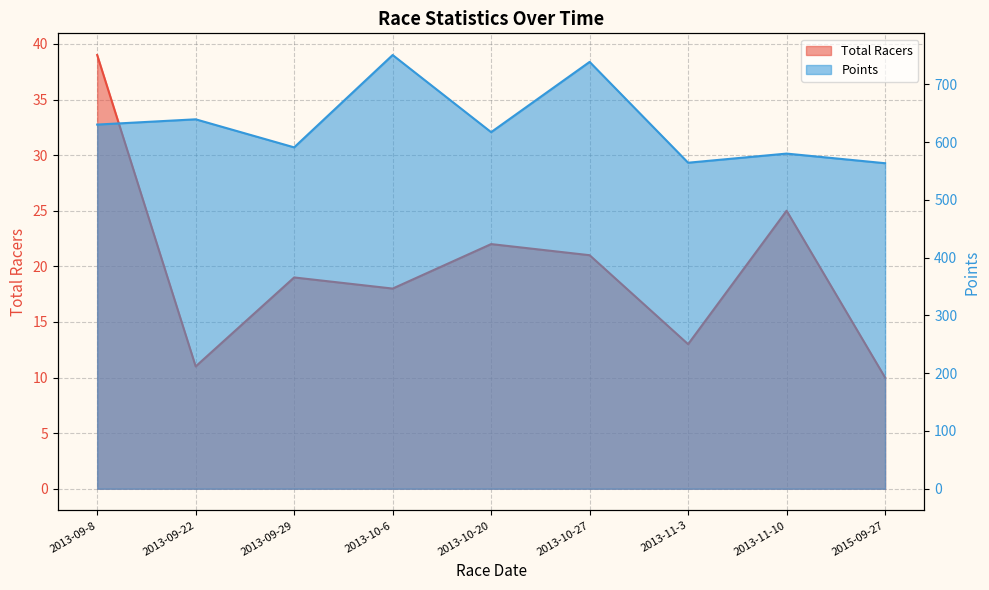

What is the greatest value displayed?

750.6